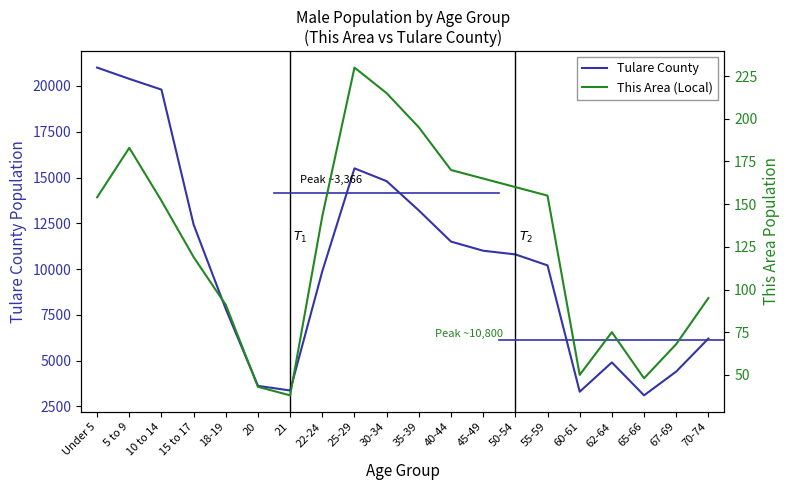

List the series in order of their peak value, lowest first.

This Area (Local), Tulare County